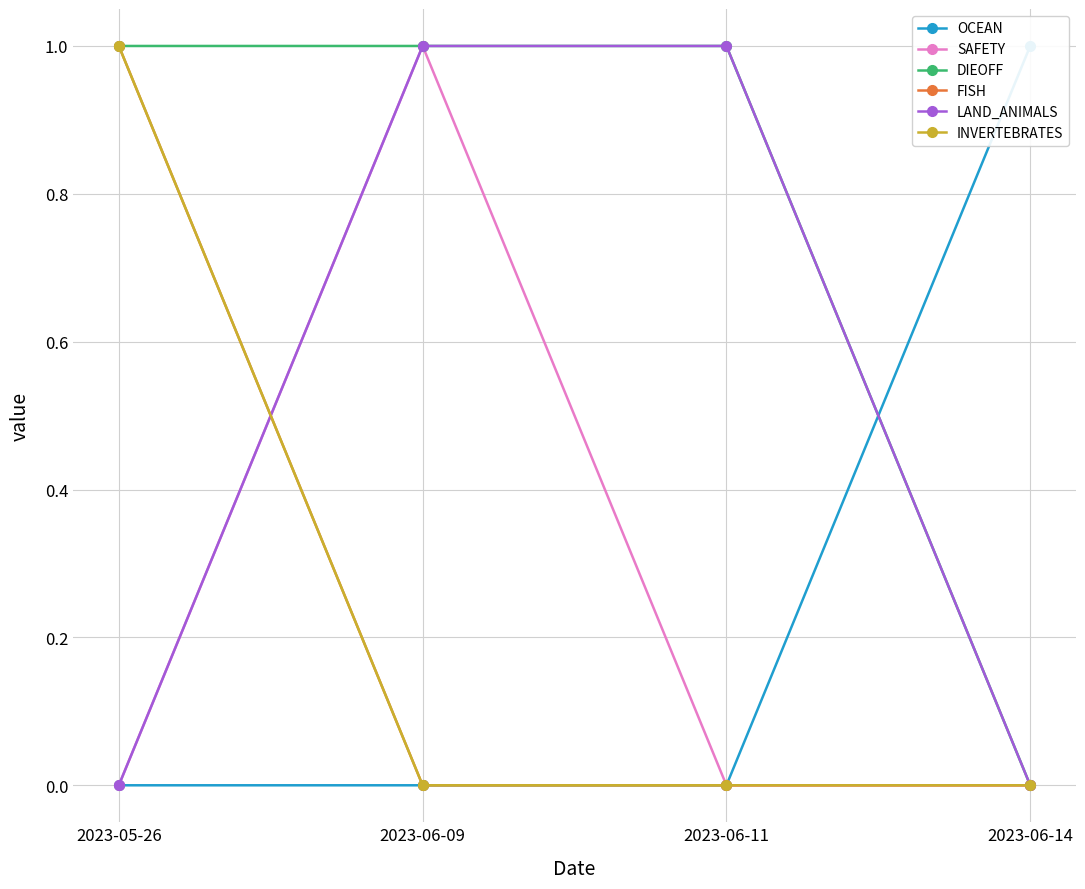

True or false: DIEOFF and FISH intersect in this chart.

False